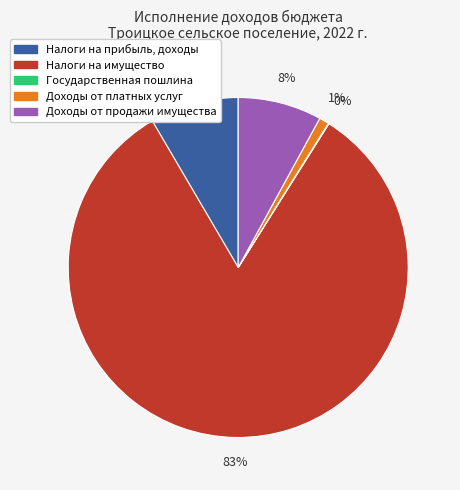

Combined, do Налоги на имущество and Доходы от платных услуг account for over 50%?

Yes